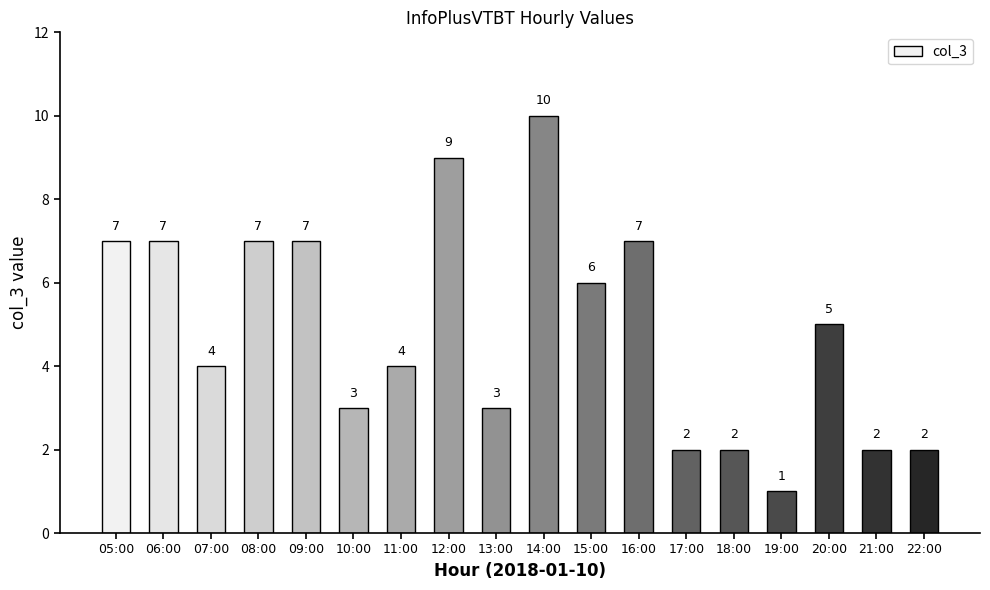

Where does the data first go above 5?

05:00